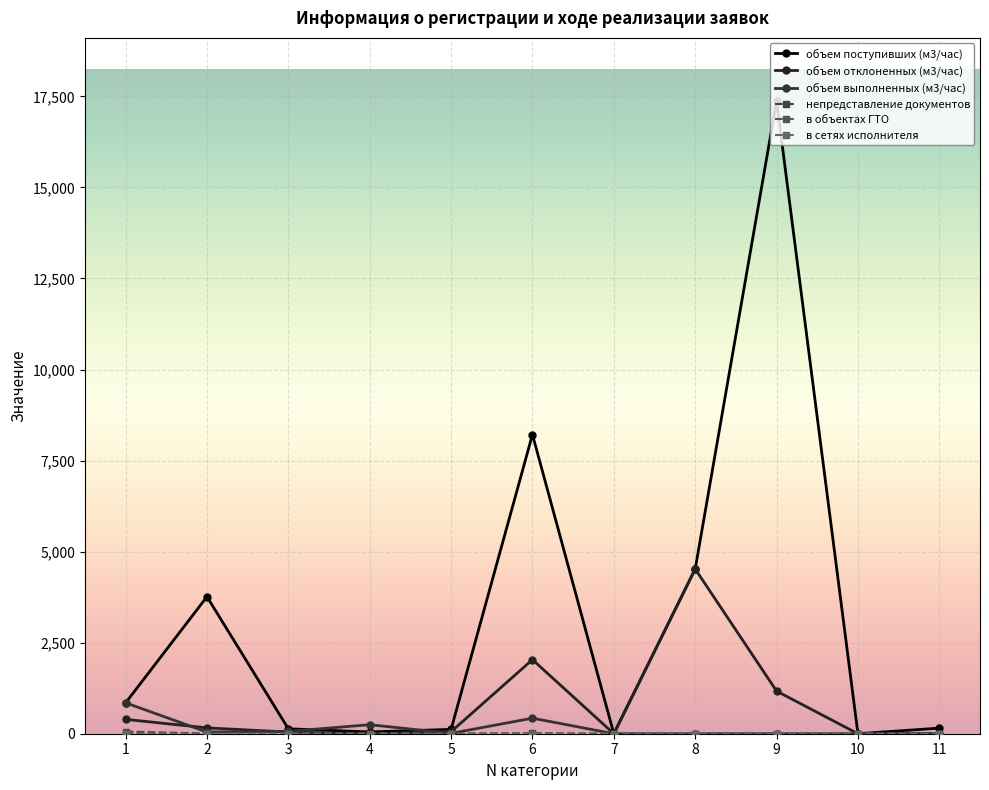

Which series changed the most between 3 and 6?

объем поступивших (м3/час)